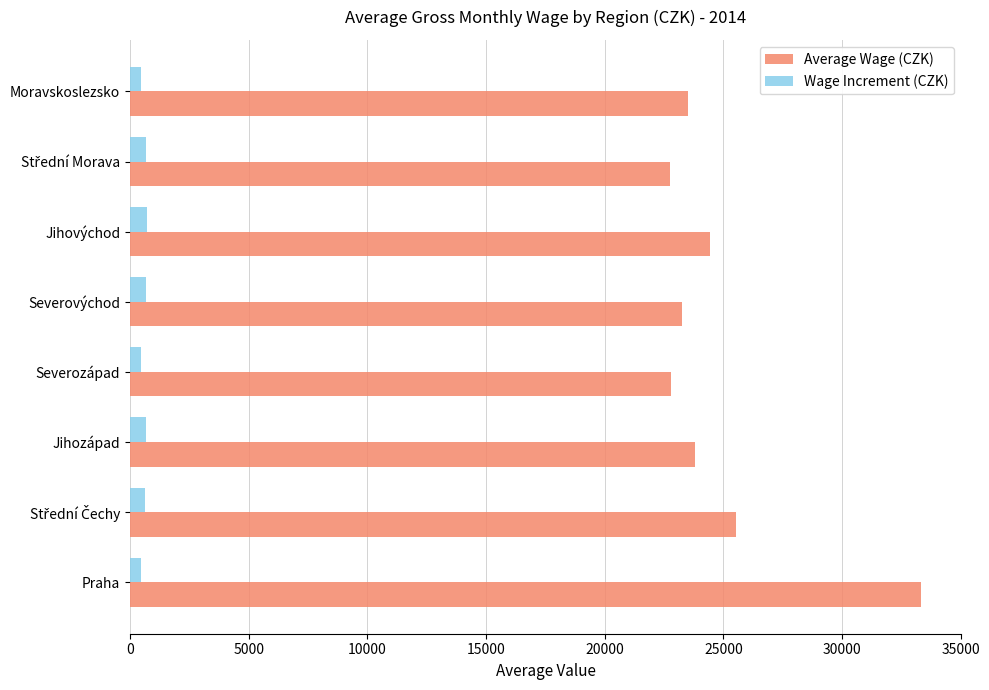

What is the difference between the second highest and second lowest values in the Average Wage (CZK) series?

2754